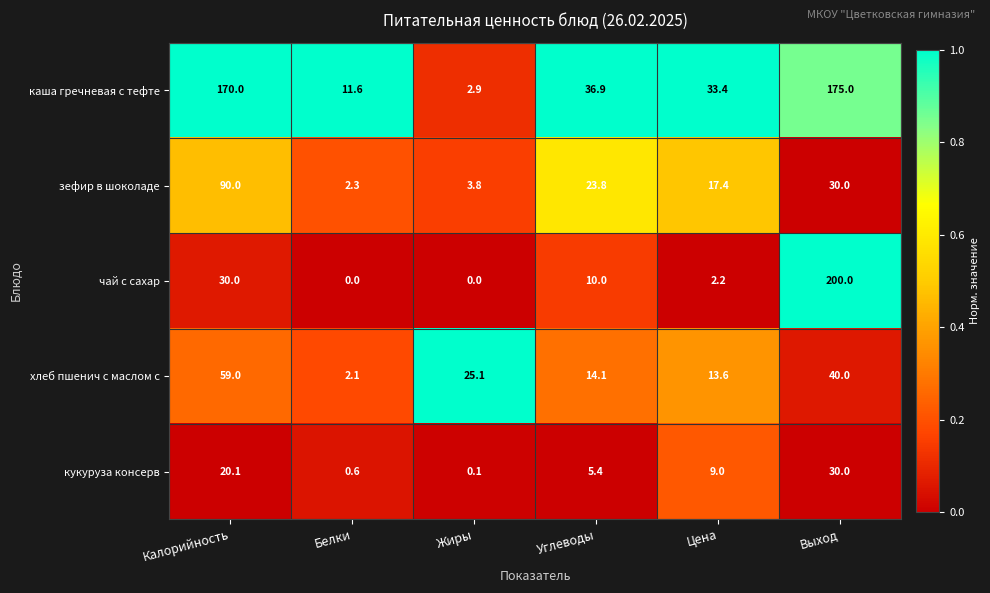

What is the difference between the highest and lowest values at Белки?

11.6